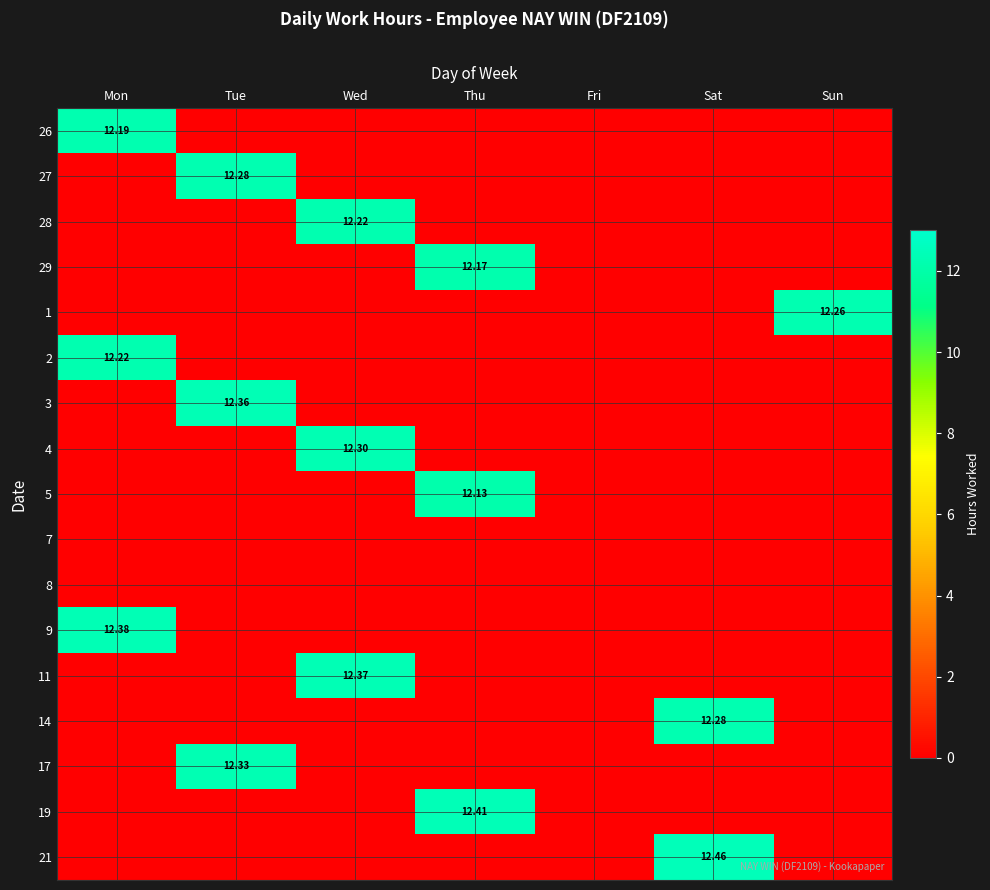

What is the sum of all 29 values?

12.2